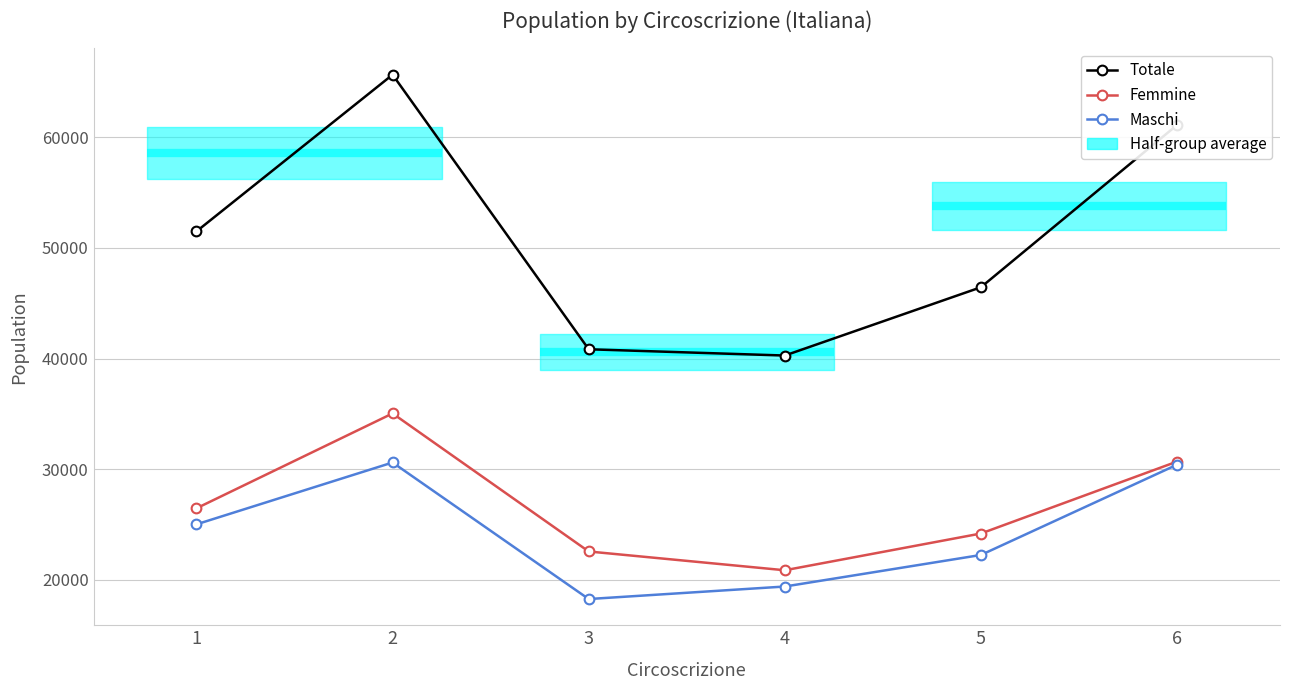

Which series has the largest range (max minus min)?

Totale